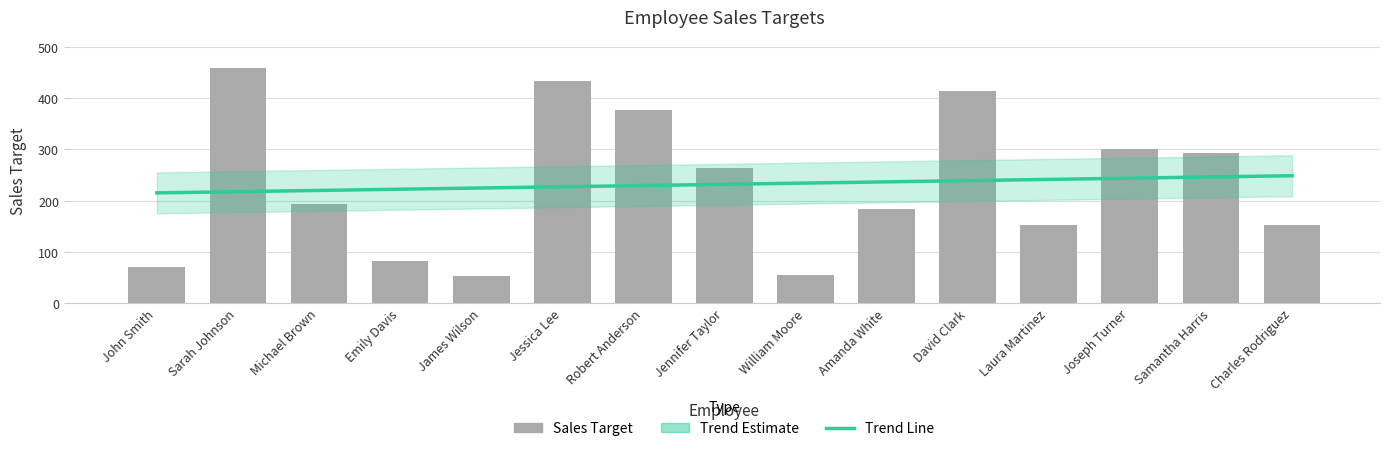

Is it true that Sales Target equals 377.0 at Robert Anderson?

True